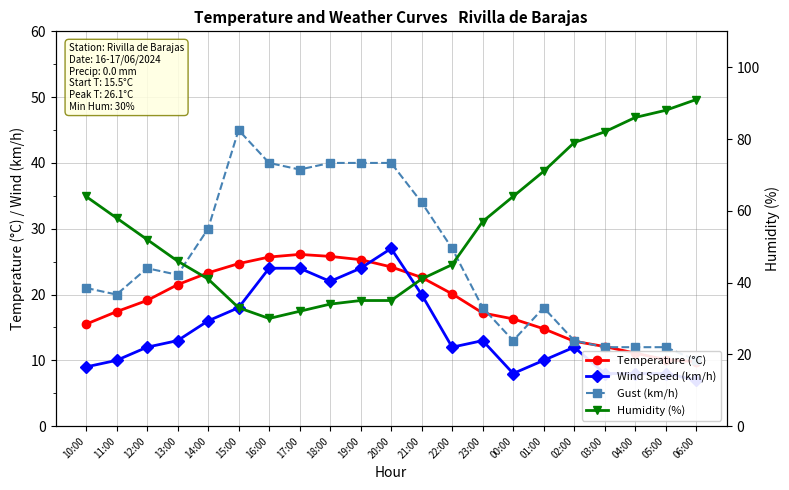

Rank the categories by Humidity (%) value from highest to lowest.

06:00, 05:00, 04:00, 03:00, 02:00, 01:00, 10:00, 00:00, 11:00, 23:00, 12:00, 13:00, 22:00, 14:00, 21:00, 19:00, 20:00, 18:00, 15:00, 17:00, 16:00